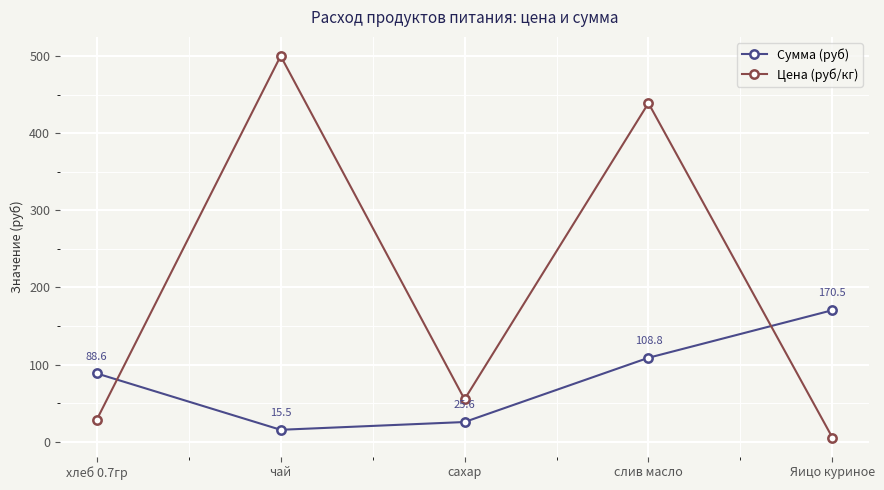

What are all the series names shown in the legend?

Сумма (руб), Цена (руб/кг)